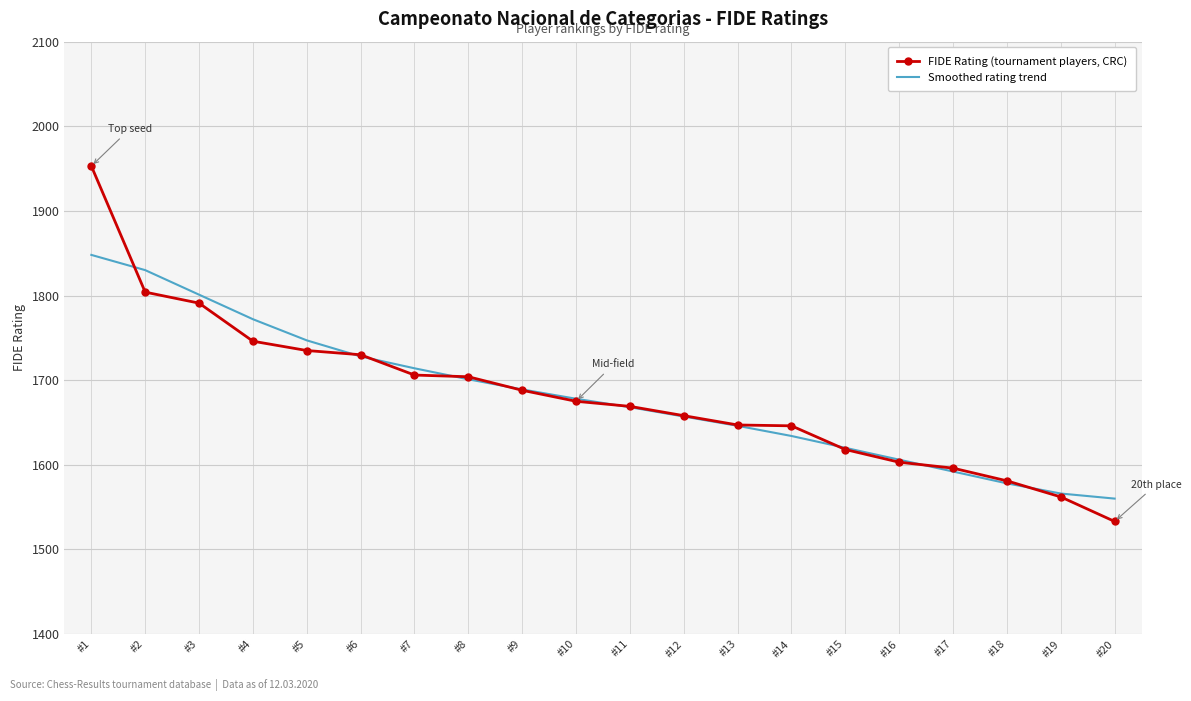

At how many categories does at least one series exceed 1578?

18